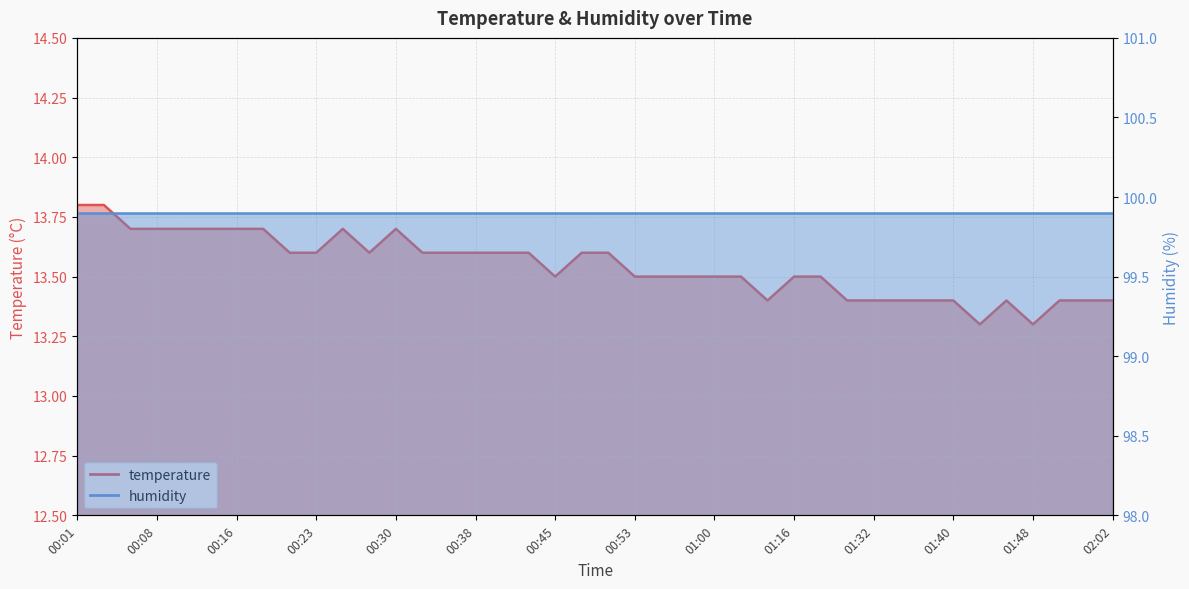

What is the sum of the values at 01:35 and 00:25?

27.1